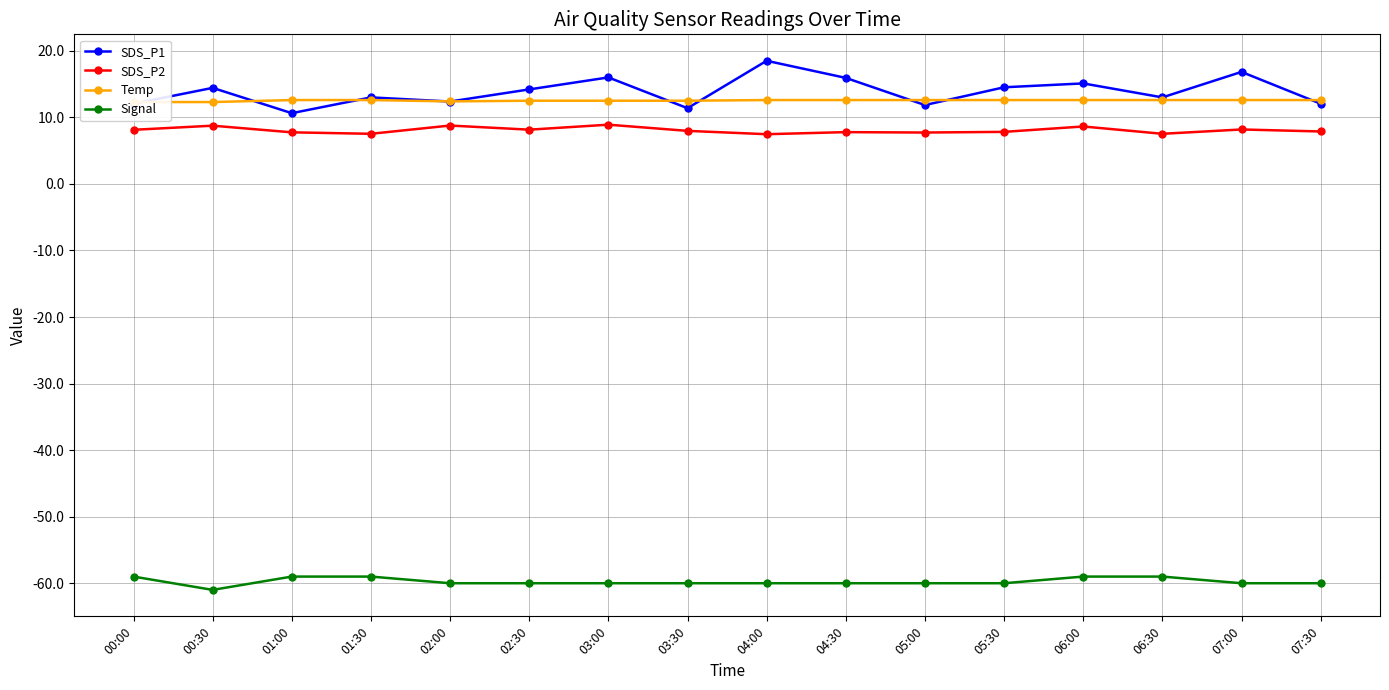

What is the label of the 12th point from the left?

05:30